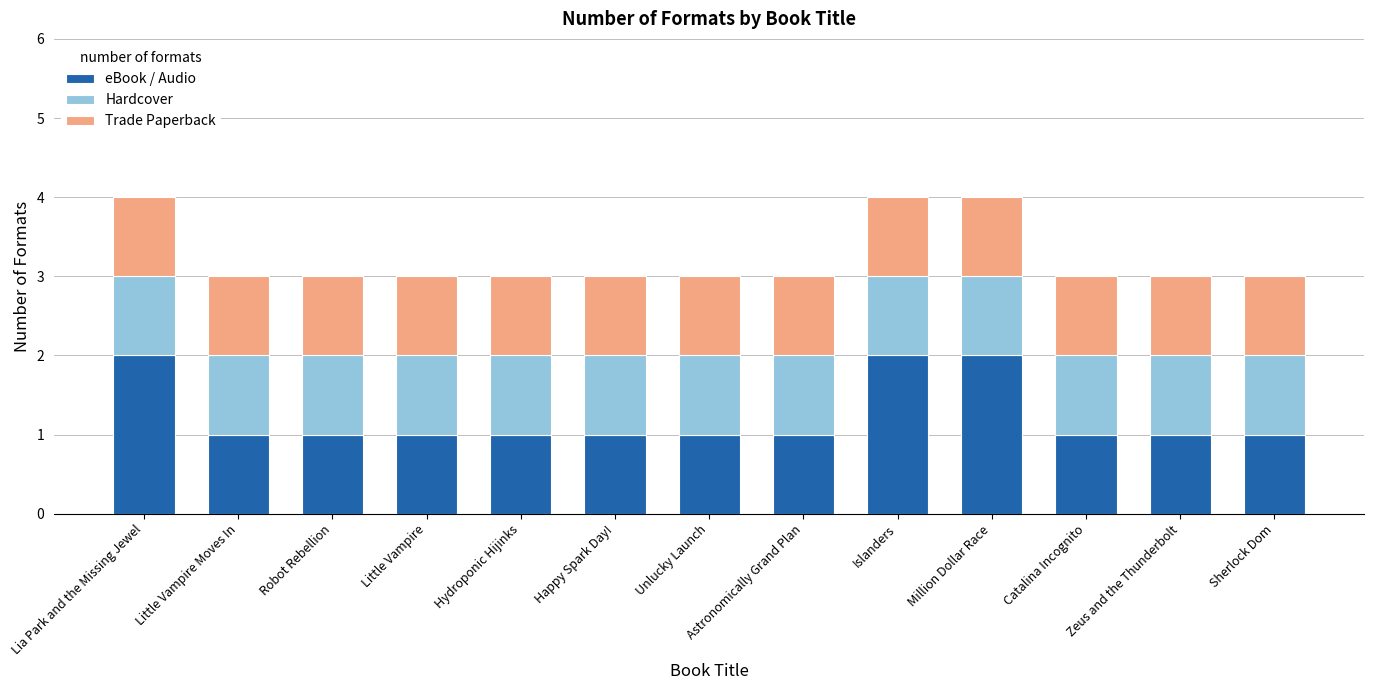

Is it true that eBook / Audio equals 1 at Unlucky Launch?

True